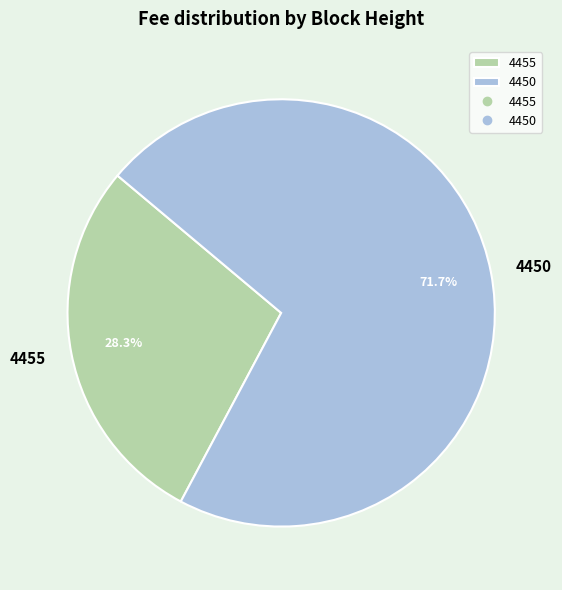

What percentage is the 4450 slice, to the nearest percent?

72%